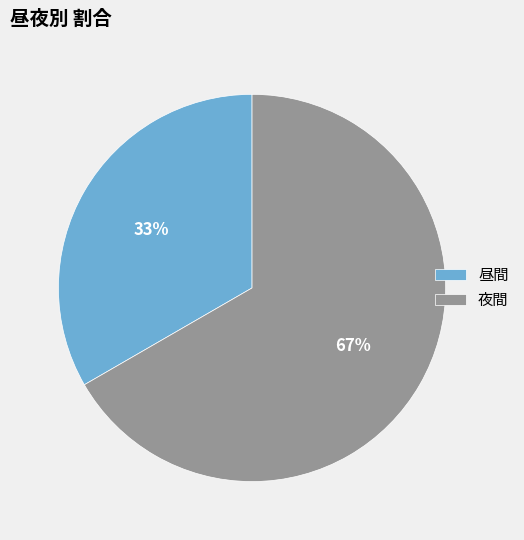

Do 昼間 and 夜間 together represent more than half of the pie?

Yes